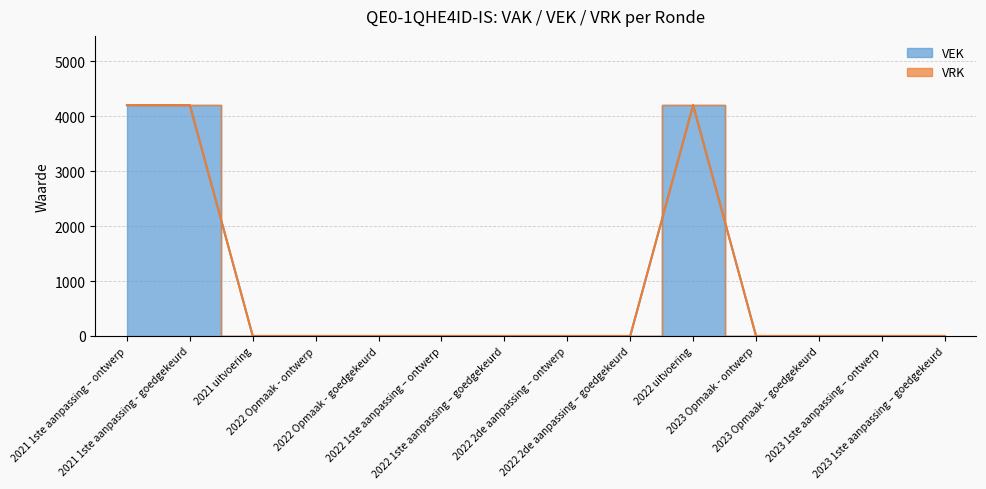

At which label is the value closest to 2100?

2021 1ste aanpassing – ontwerp